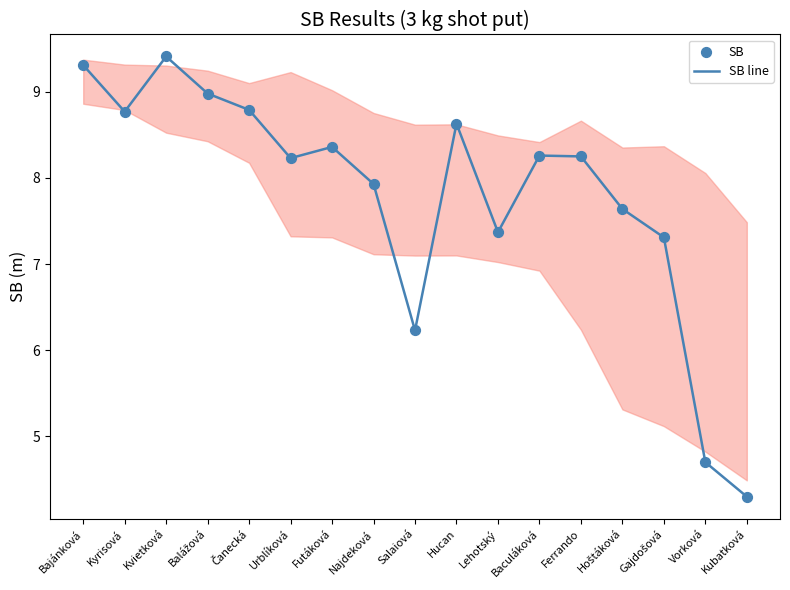

What position from the right is Kyrisová?

16